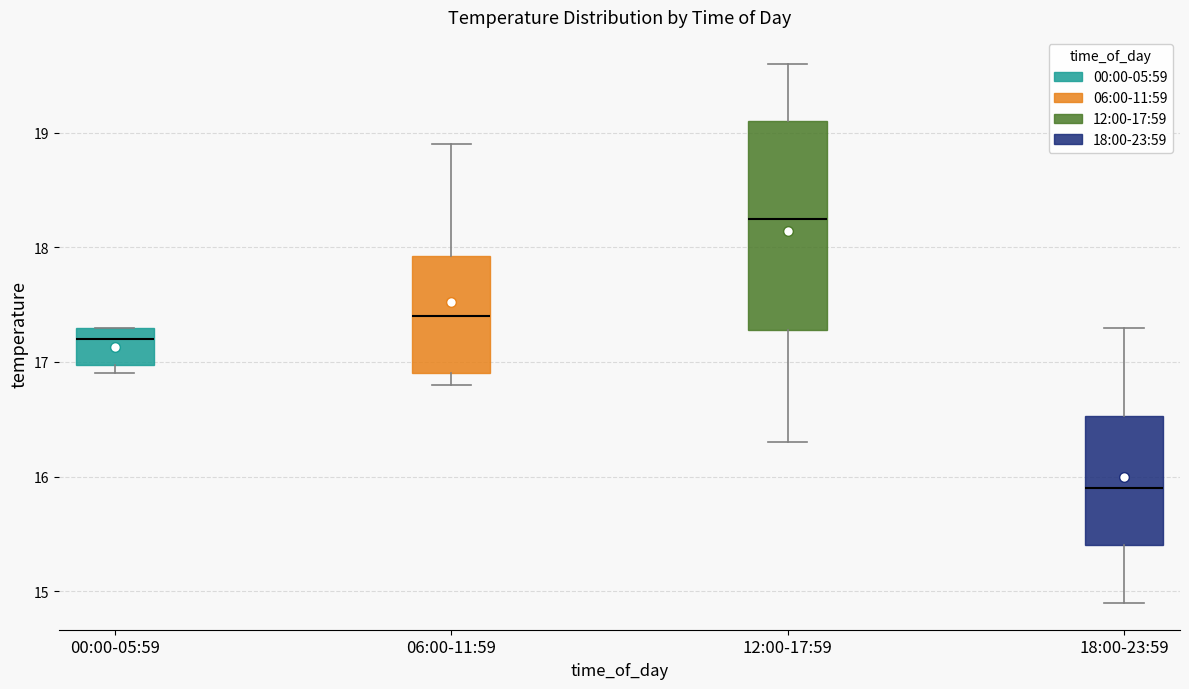

Comparing the boxes themselves (not the whiskers), which one is the tallest?

12:00-17:59